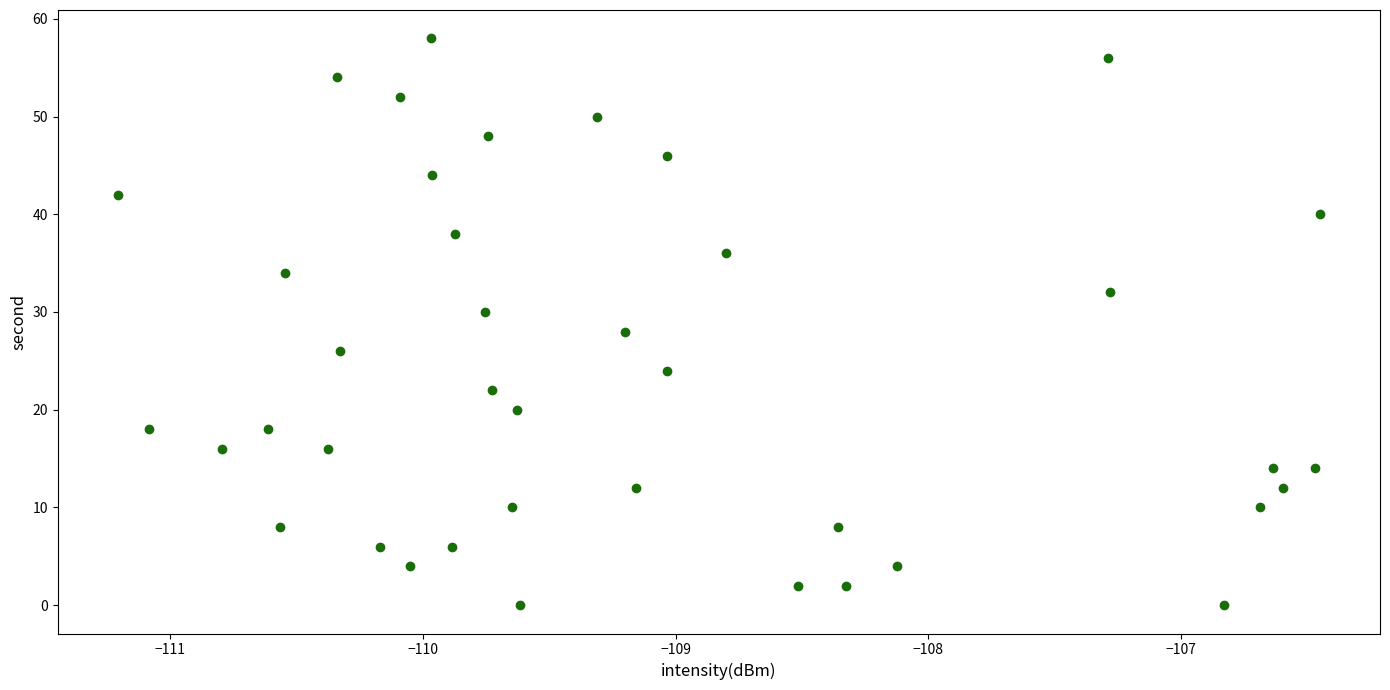

What is the range of Y values (max minus min)?

58